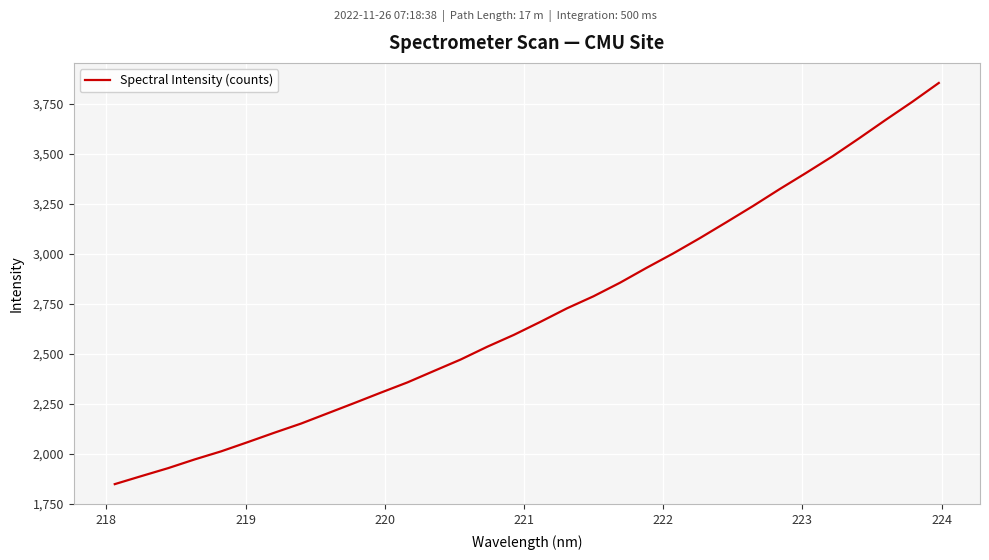

What is the sum of all values?

86630.0